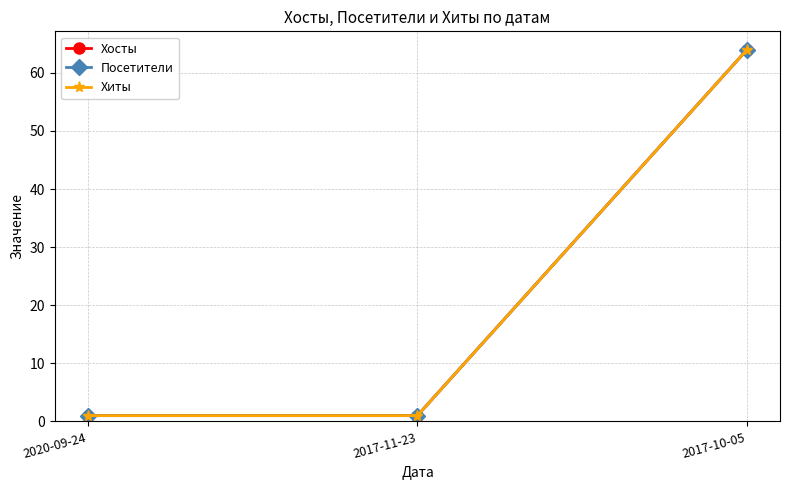

Does the chart have visible grid lines?

Yes